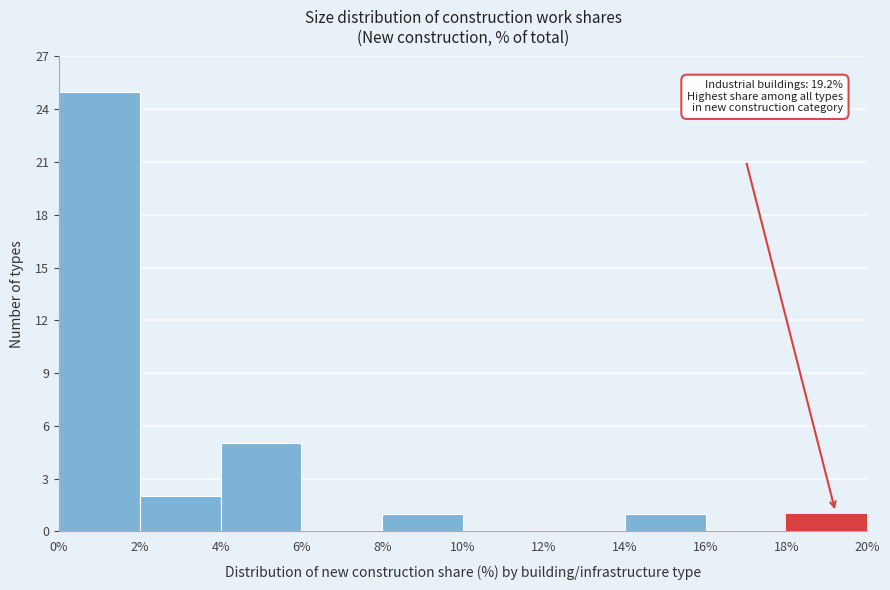

Over which range of the x-axis is the bar tallest?

0% to 2%